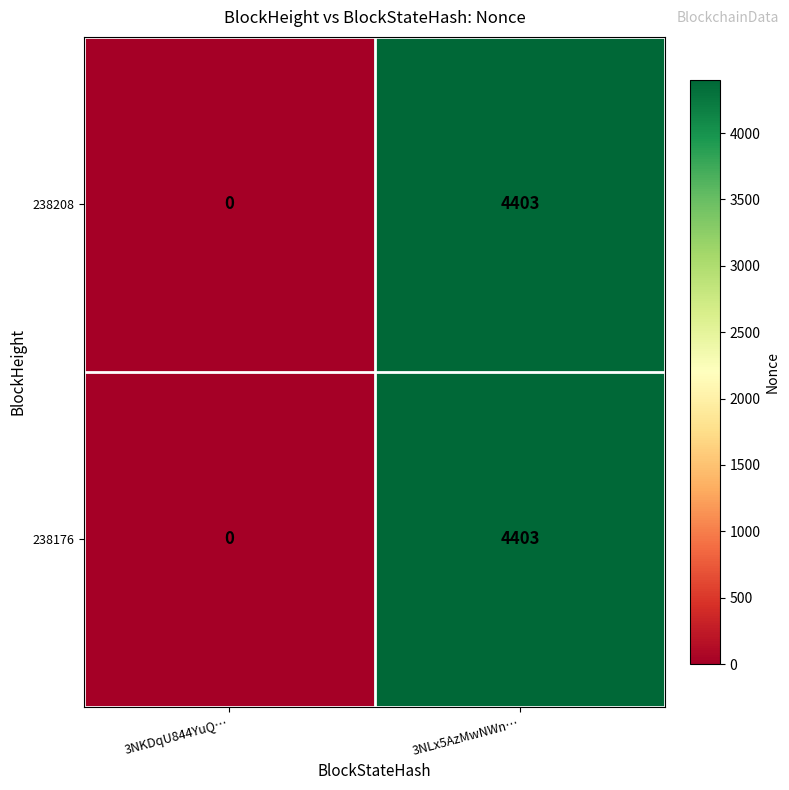

The 238208 series shows 0 at 3NKDqU844YuQ…. True or false?

True